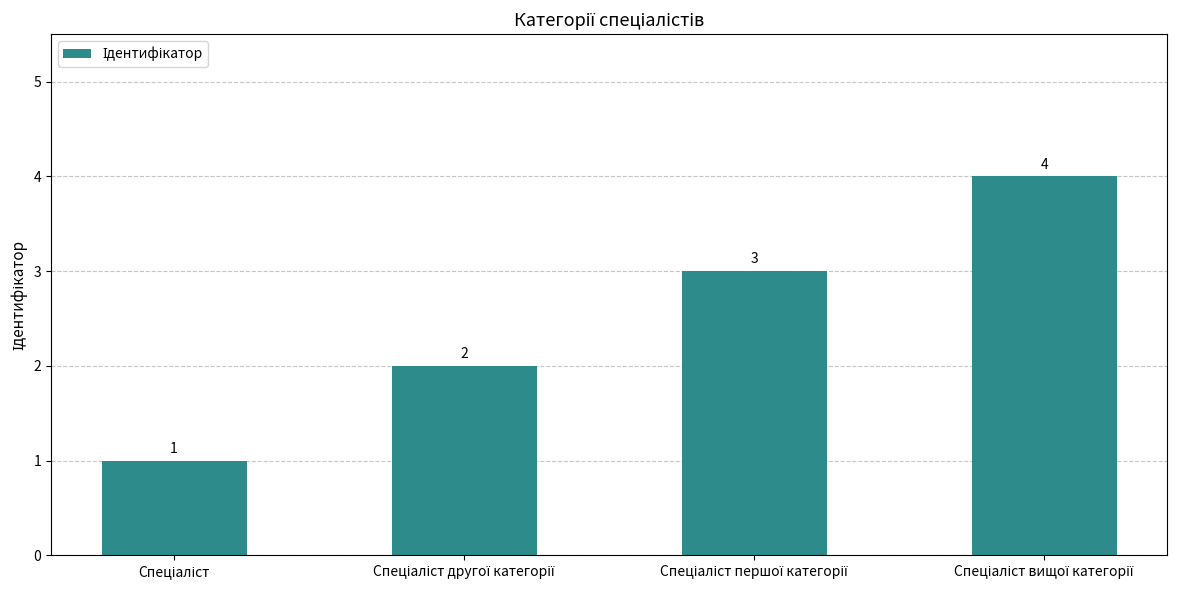

Count the values in the range 2 to 4.

3